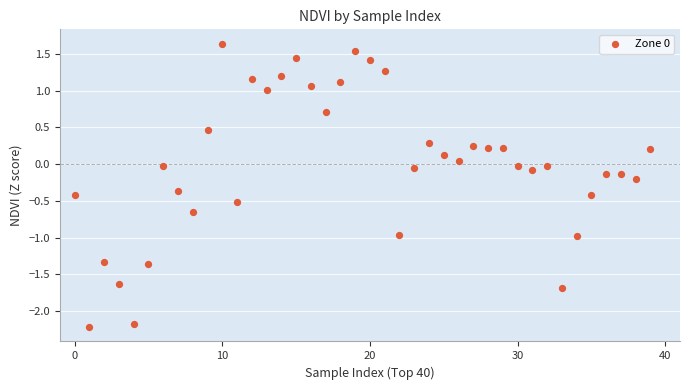

What is the range of Y values (max minus min)?

3.9